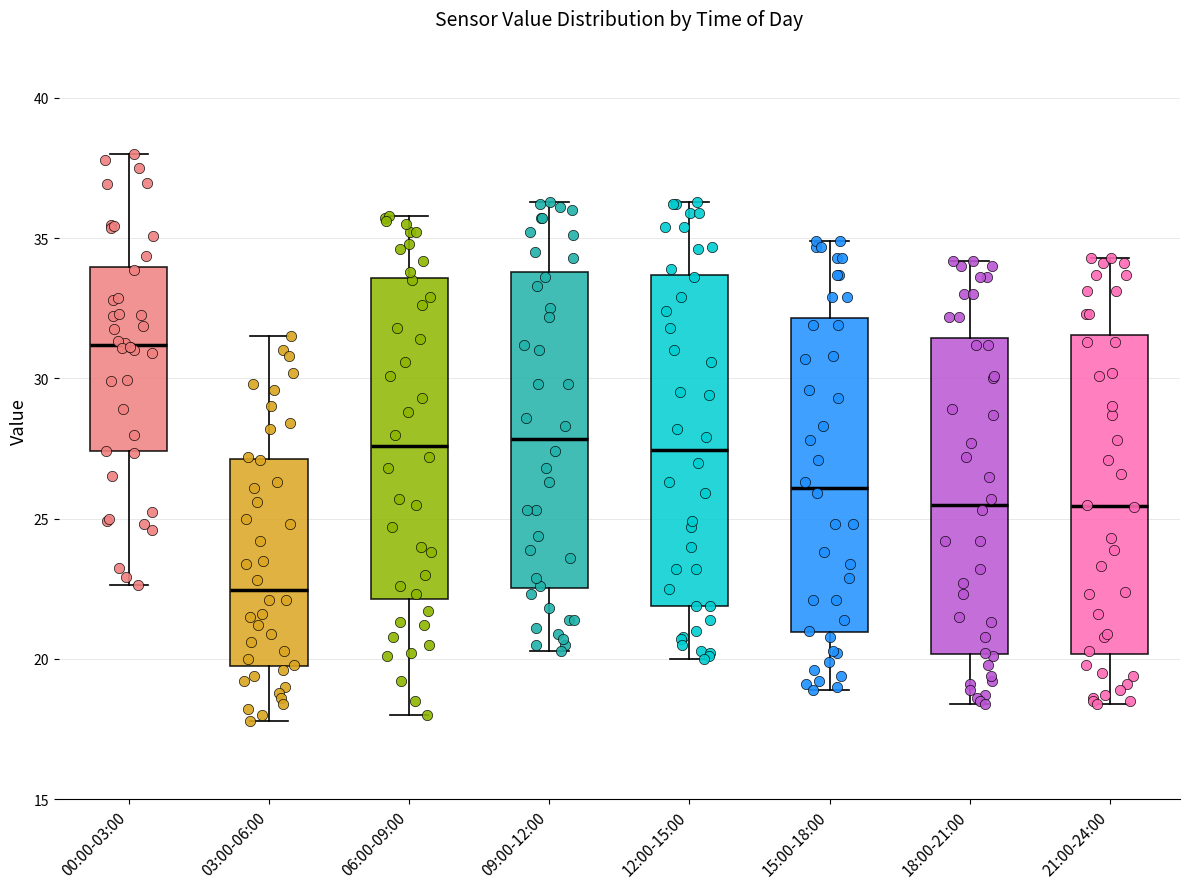

Reading left to right, read every box against the y-axis: the position of its median line, the range the box covers, and the ends of its whiskers. The values are not printed on the chart, so give them approximately, as read against the axis.

00:00-03:00: median 31.0, box 27.5 to 34.0, whiskers 22.5 to 38.0
03:00-06:00: median 22.5, box 20.0 to 27.0, whiskers 18.0 to 31.5
06:00-09:00: median 27.5, box 22.0 to 33.5, whiskers 18.0 to 36.0
09:00-12:00: median 28.0, box 22.5 to 34.0, whiskers 20.5 to 36.5
12:00-15:00: median 27.5, box 22.0 to 33.5, whiskers 20.0 to 36.5
15:00-18:00: median 26.0, box 21.0 to 32.0, whiskers 19.0 to 35.0
18:00-21:00: median 25.5, box 20.0 to 31.5, whiskers 18.5 to 34.0
21:00-24:00: median 25.5, box 20.0 to 31.5, whiskers 18.5 to 34.5